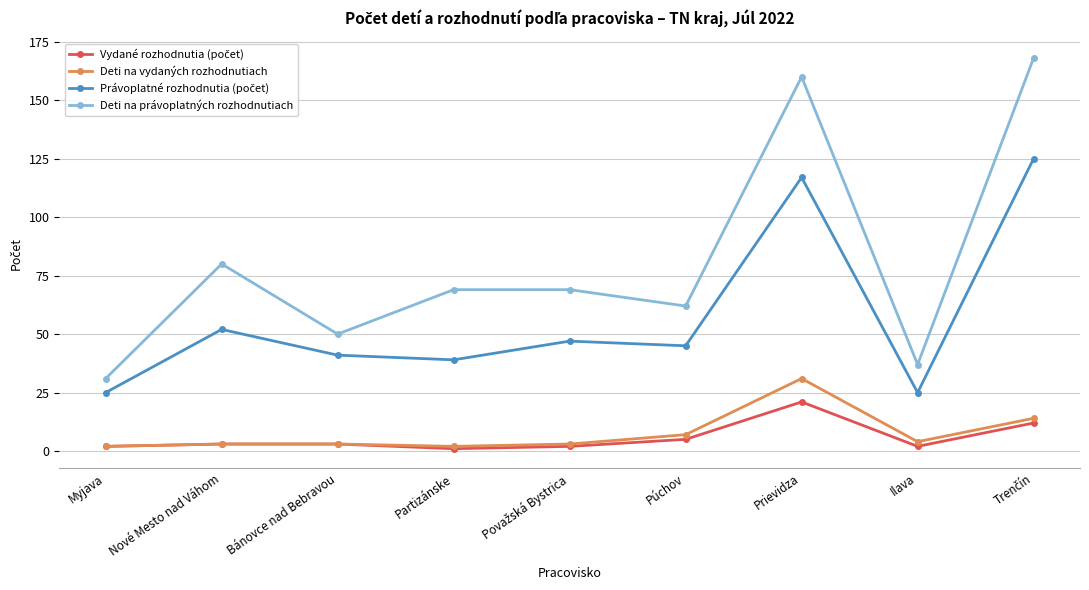

How many lines are shown in the chart?

4